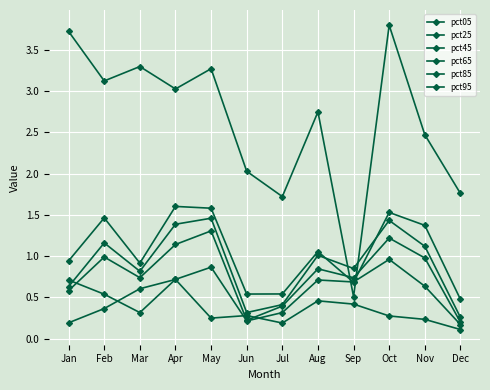

Reading left to right, extract all data points from this chart.

pct05: 3.7	3.1	3.3	3.0	3.3	2.0	1.7	2.7	0.5	3.8	2.5	1.8
pct25: 0.9	1.5	0.9	1.6	1.6	0.5	0.5	1.1	0.7	1.5	1.4	0.5
pct45: 0.6	1.2	0.8	1.4	1.5	0.3	0.4	1.0	0.8	1.4	1.1	0.3
pct65: 0.6	1.0	0.7	1.1	1.3	0.2	0.4	0.8	0.7	1.2	1.0	0.2
pct85: 0.7	0.5	0.3	0.7	0.9	0.2	0.3	0.7	0.7	1.0	0.6	0.2
pct95: 0.2	0.4	0.6	0.7	0.2	0.3	0.2	0.5	0.4	0.3	0.2	0.1